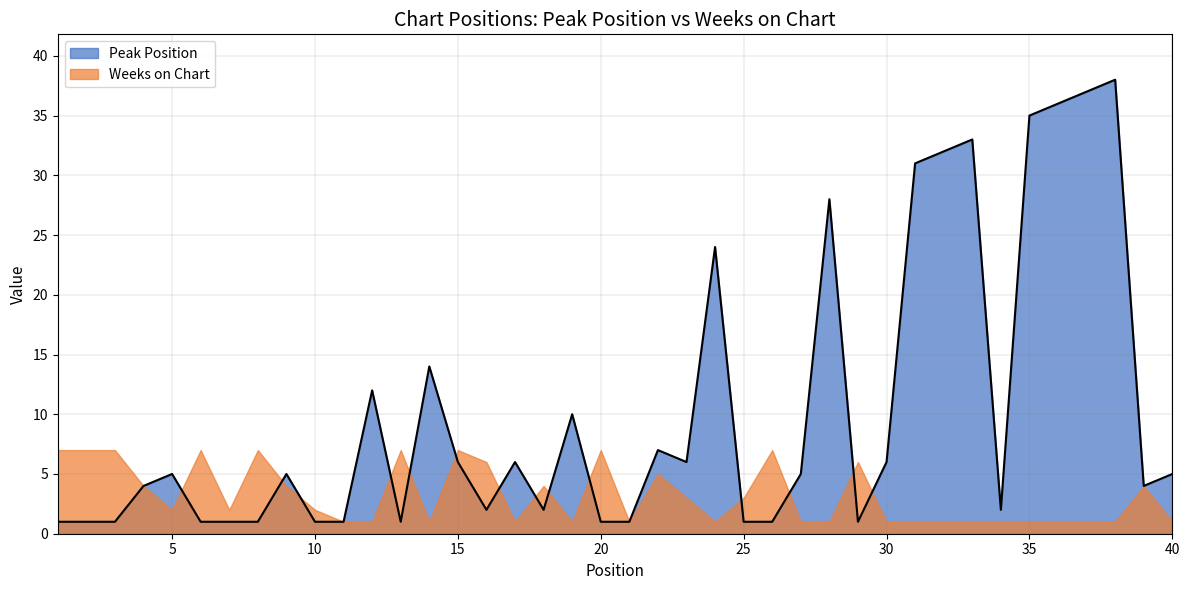

What is the sum of all values?

409